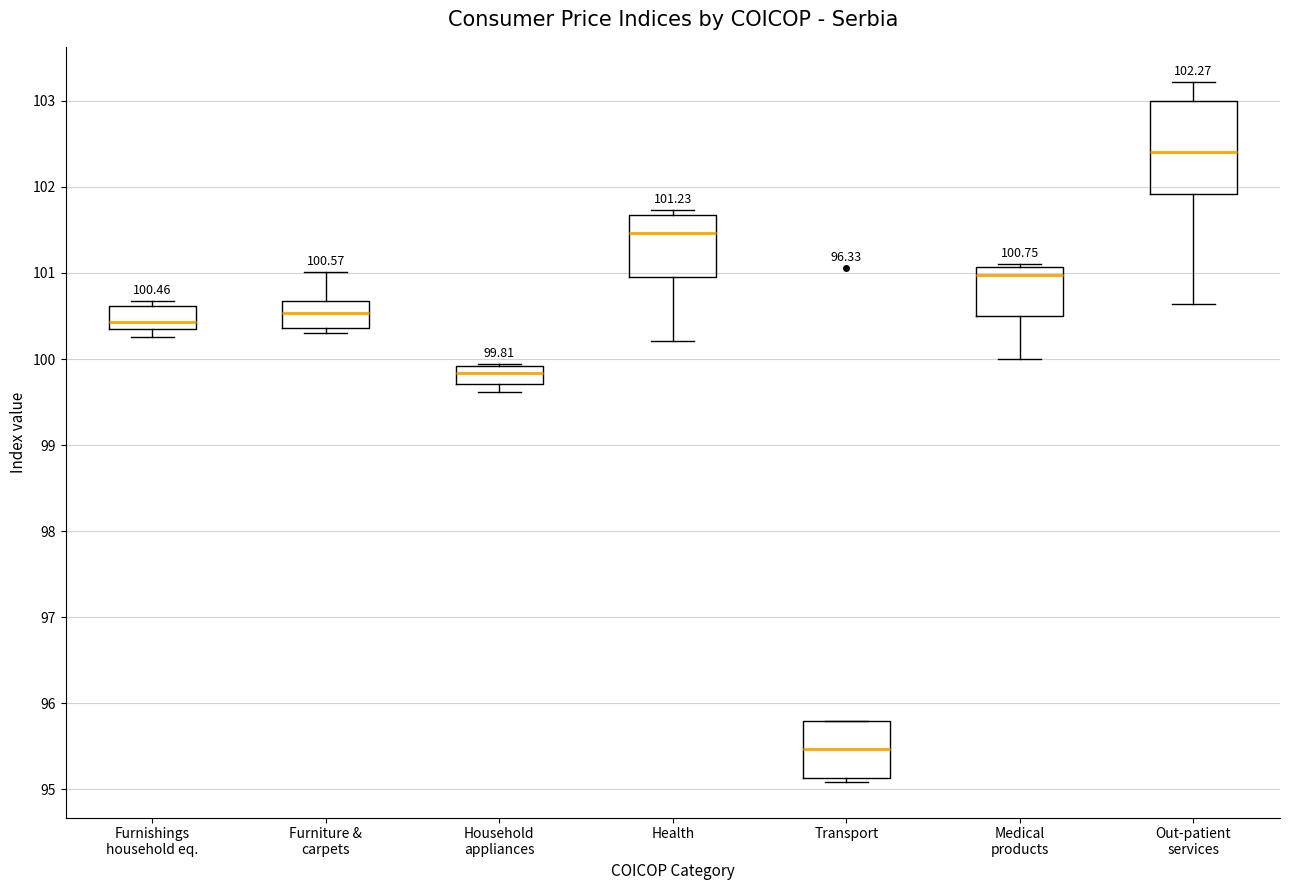

Comparing the boxes themselves (not the whiskers), which one is the tallest?

Out-patient services